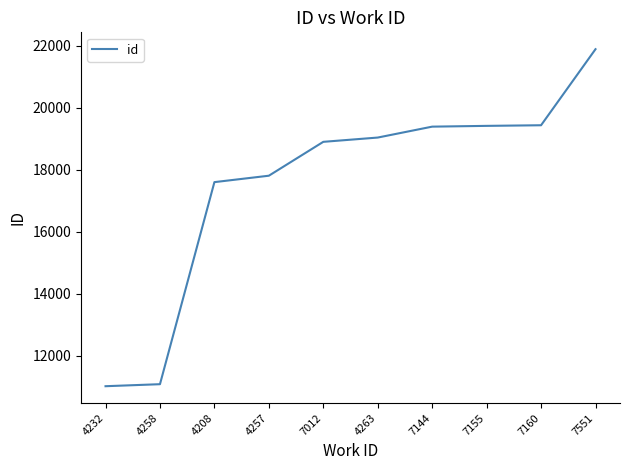

What is the smallest value displayed?

11018